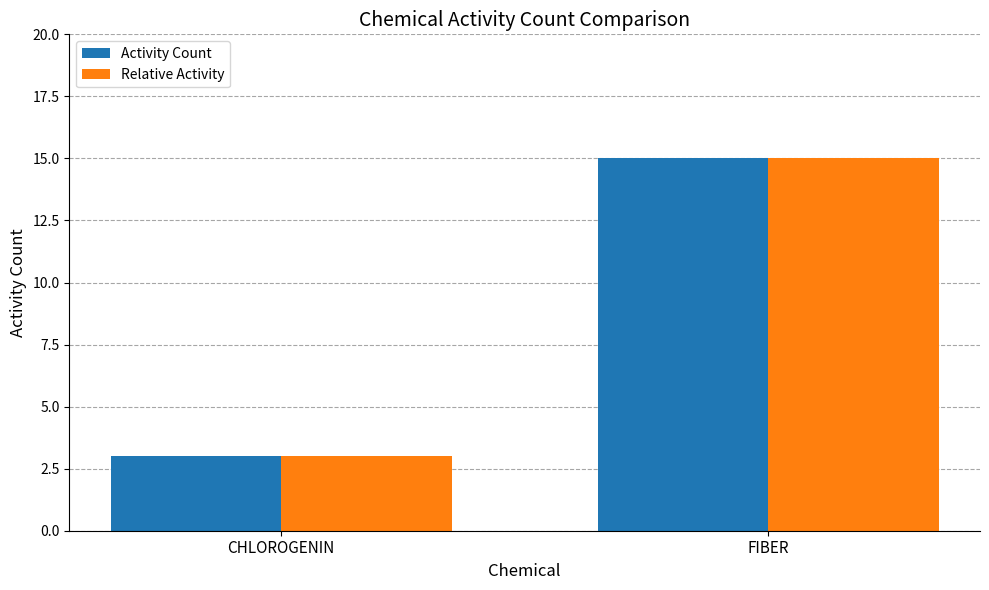

How many bars are there in total?

4